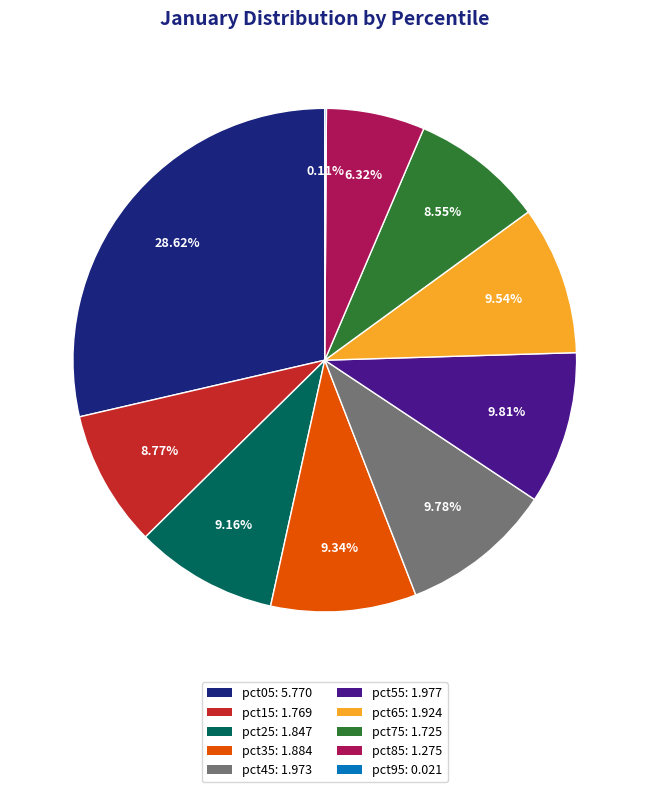

To the nearest percent, what portion does pct75 represent?

9%